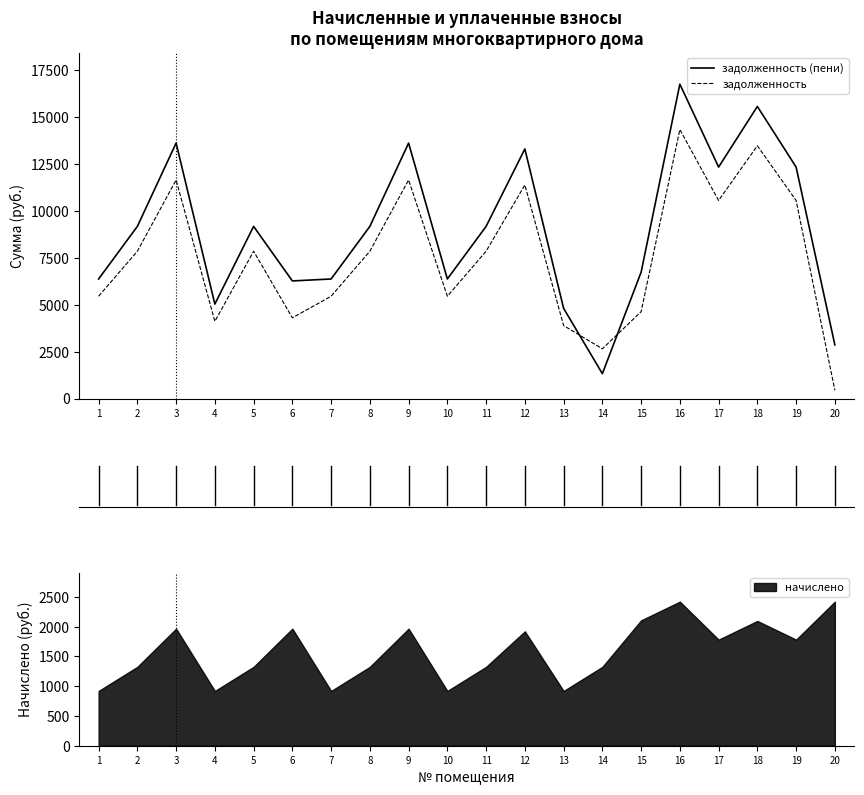

True or false: задолженность and задолженность (пени) intersect in this chart.

True